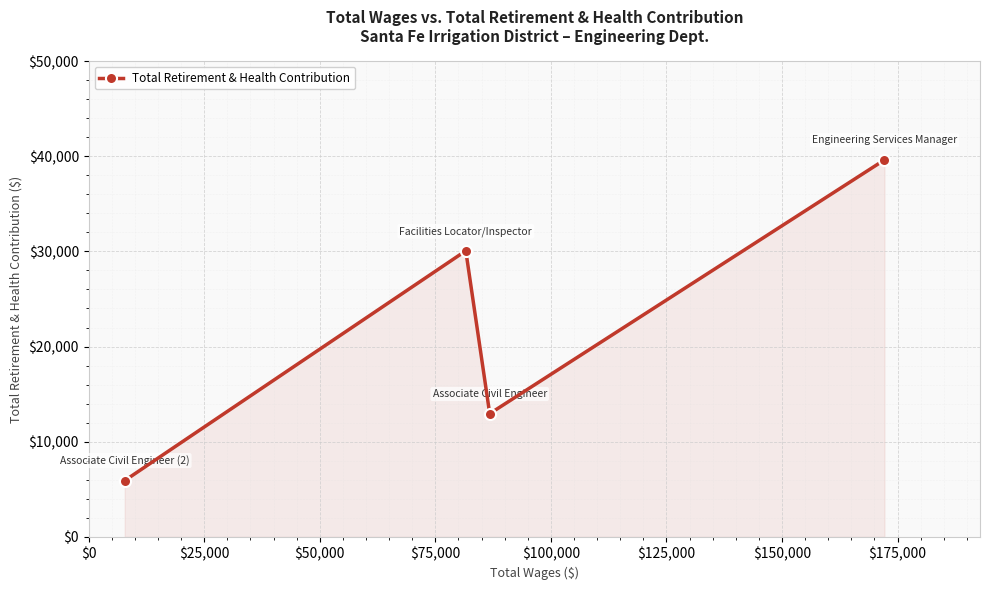

Reading left to right, list all the values displayed in this chart.

5918	30065	12949	39617